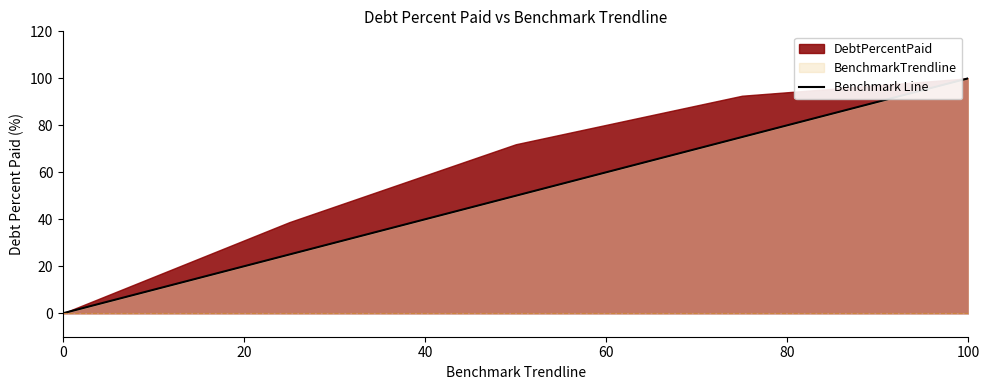

The value of Benchmark Line at 0 is 32. True or false?

False